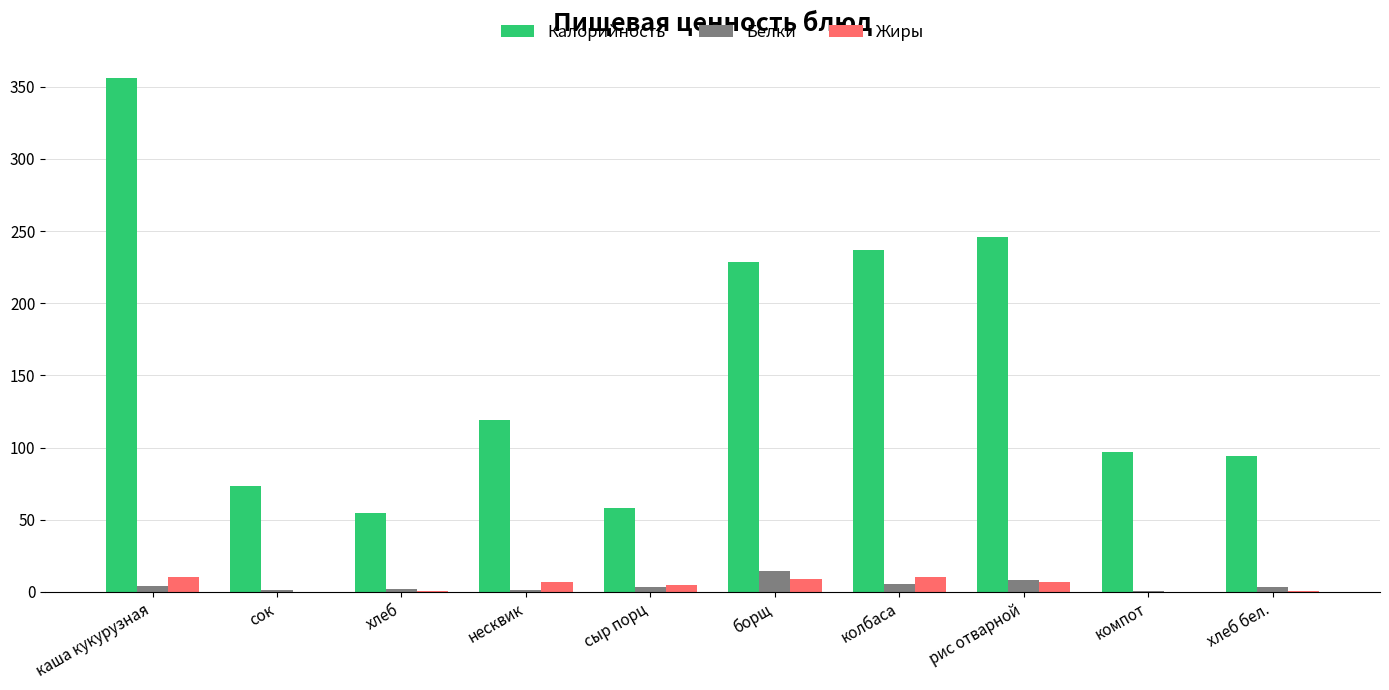

Which series has the largest total across all categories?

Калорийность